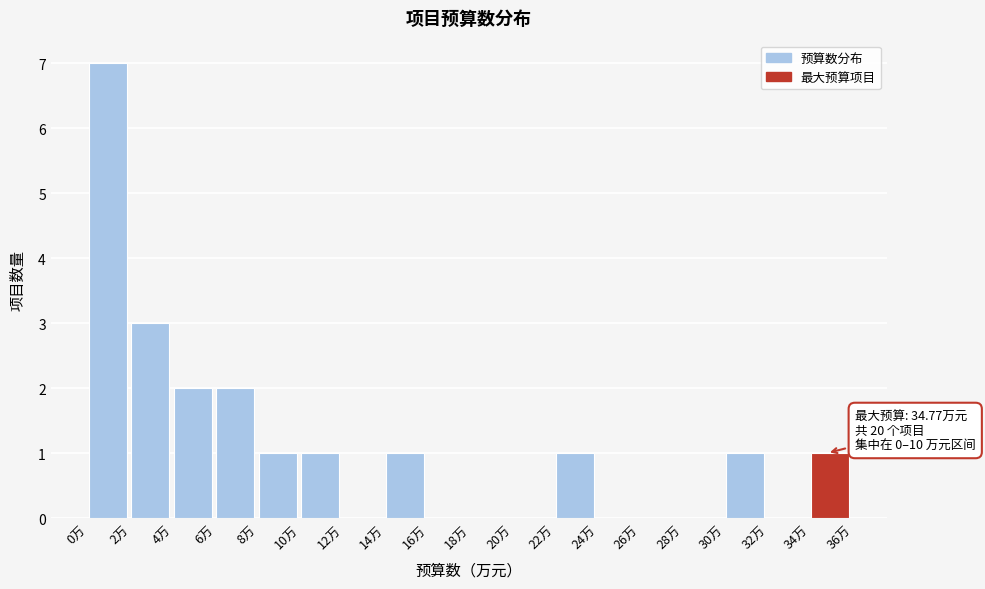

Which range on the x-axis has the tallest bar?

0 to 2